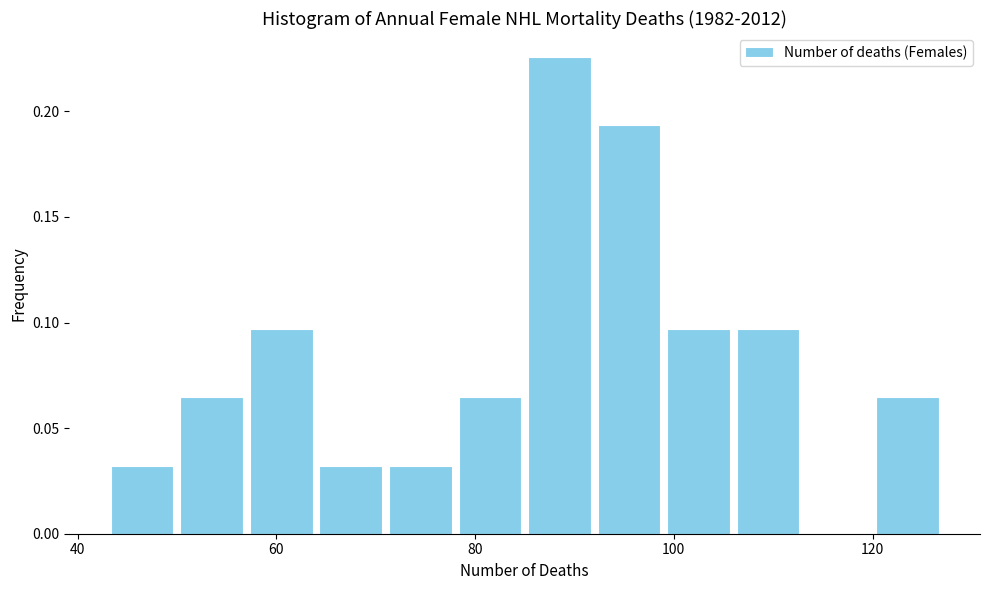

Around what value on the x-axis is the tallest bar? Give the approximate position of its centre, as read against the axis.

88